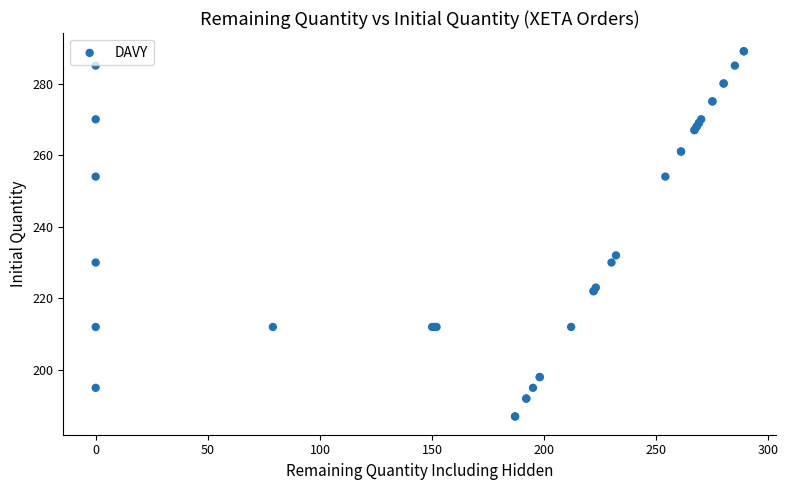

What Y value in the scatter plot is closest to 238?

232